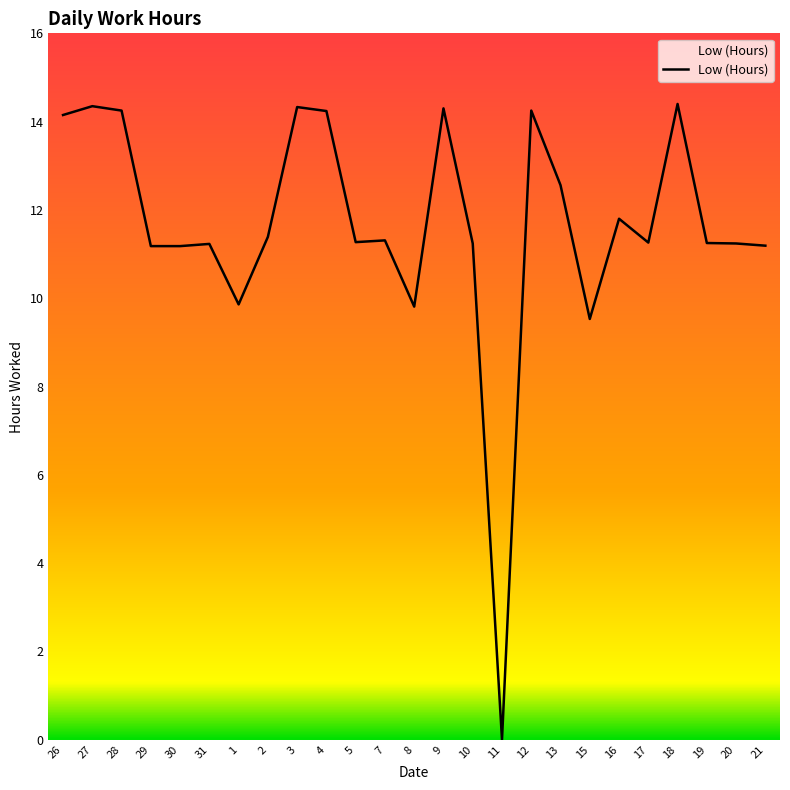

Read the value at 1.

9.9